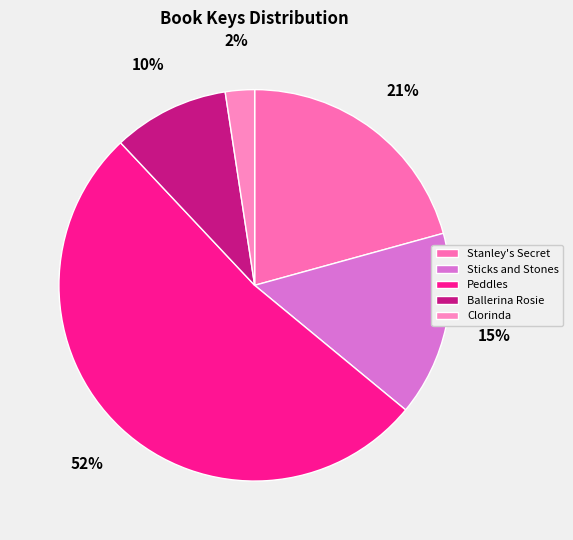

To the nearest percent, what is the average slice percentage?

20%